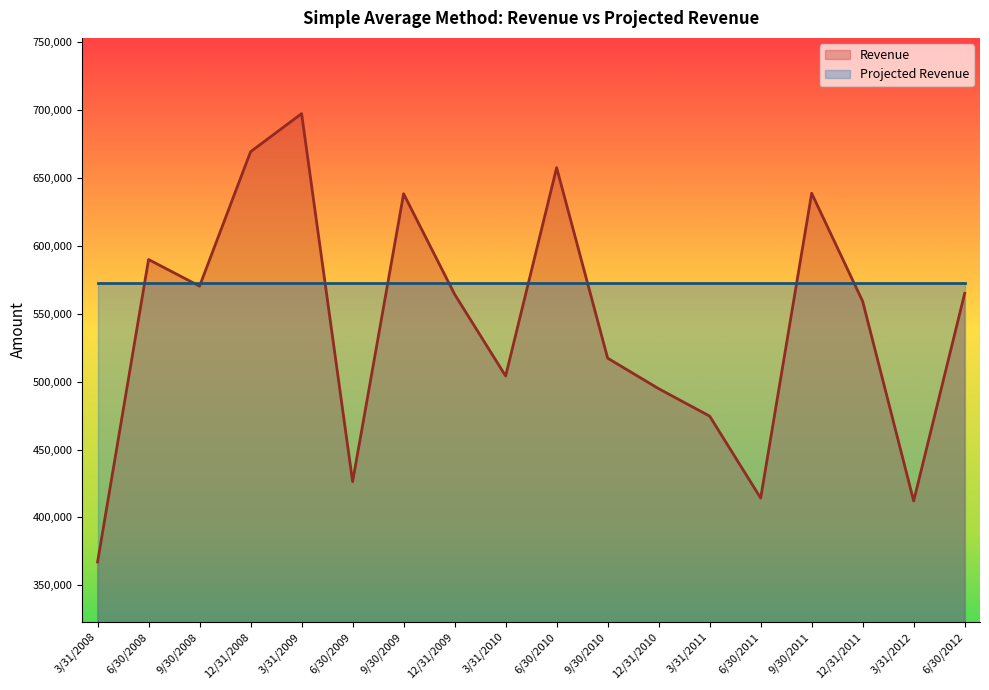

What position from the right is 9/30/2010?

8